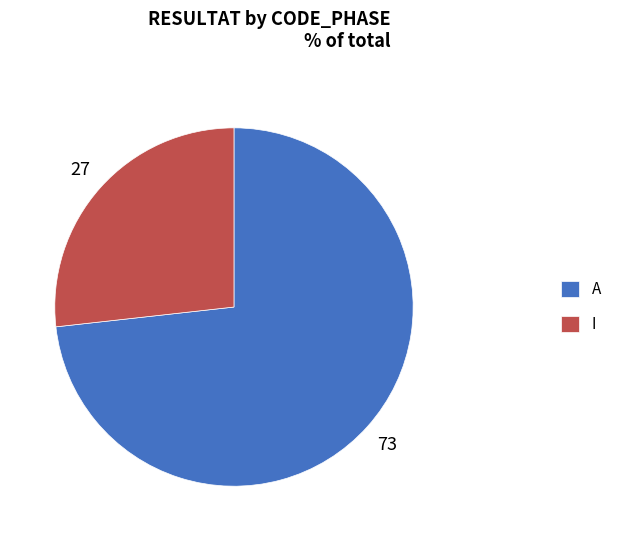

True or false: A accounts for 85% of the total.

False